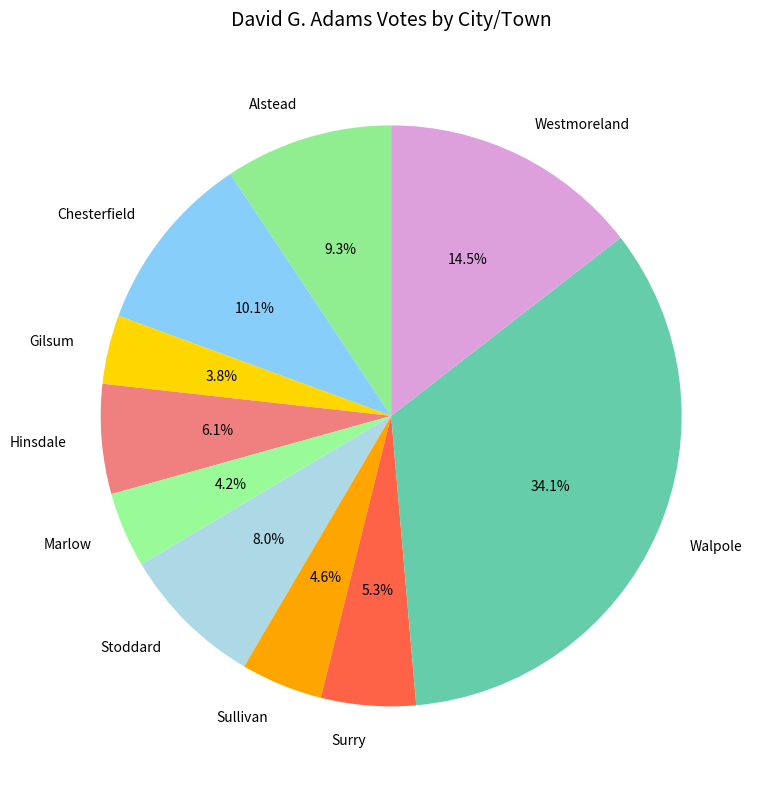

To the nearest percent, what portion does Sullivan represent?

5%